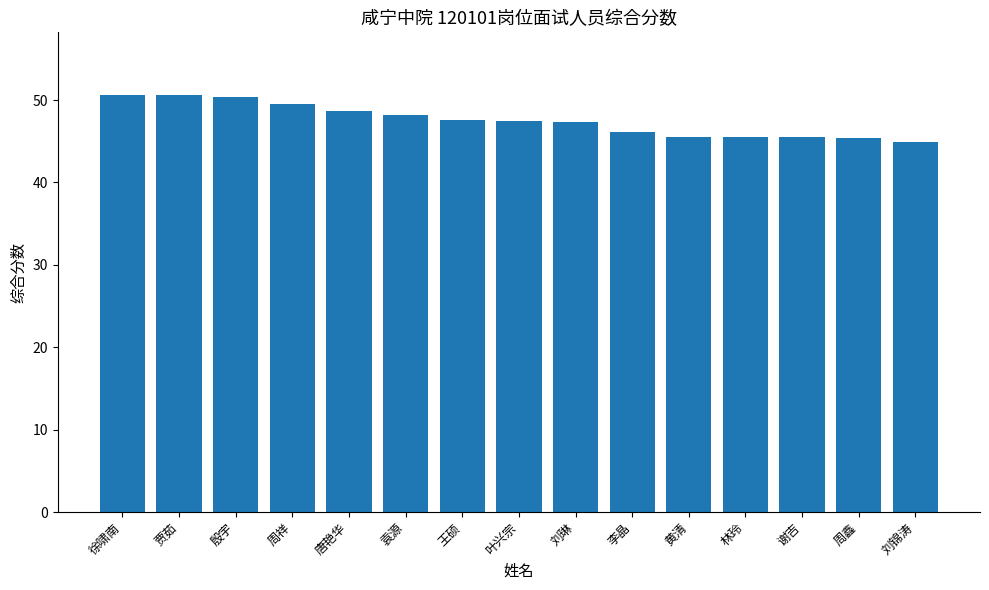

Count the number of categories in the chart.

15